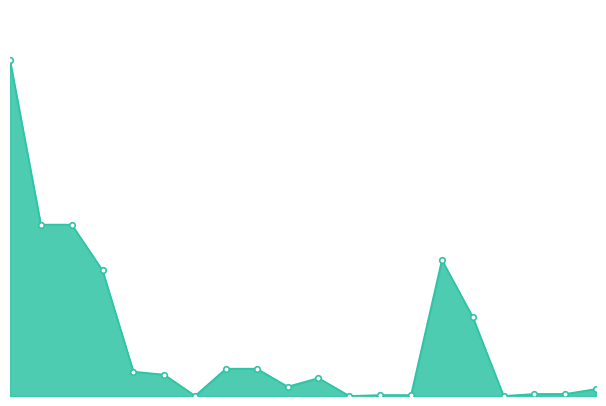

Does the chart have visible grid lines?

No